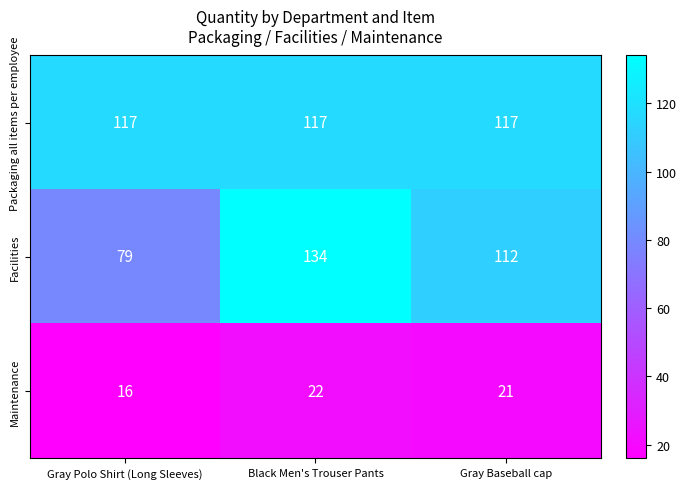

What is the minimum value shown in the chart?

16